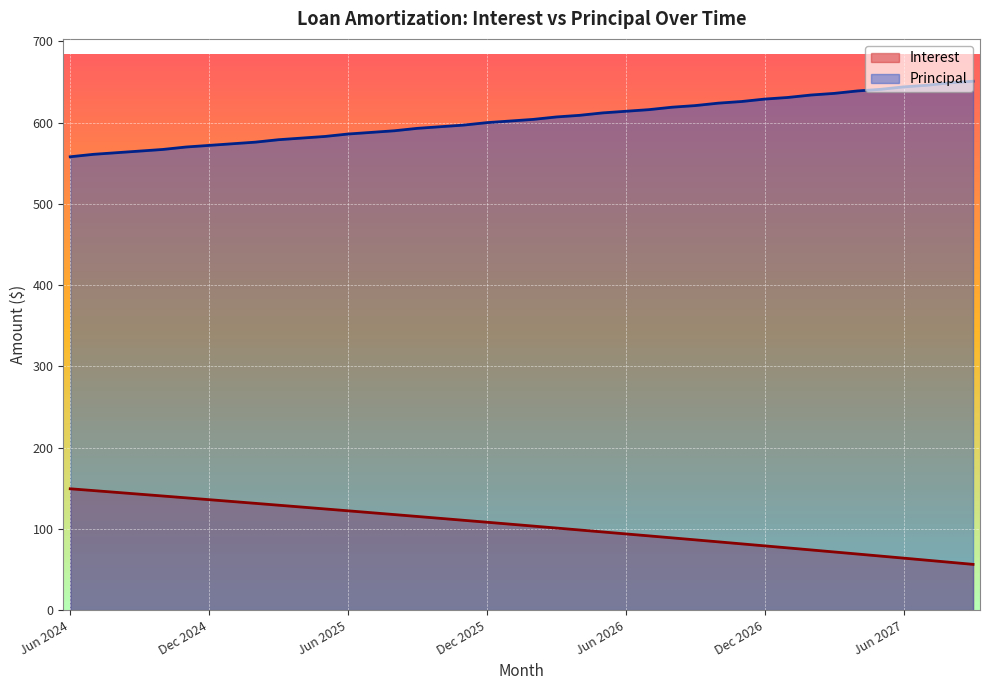

What is the difference between the maximum and minimum values in the Interest series?

93.0